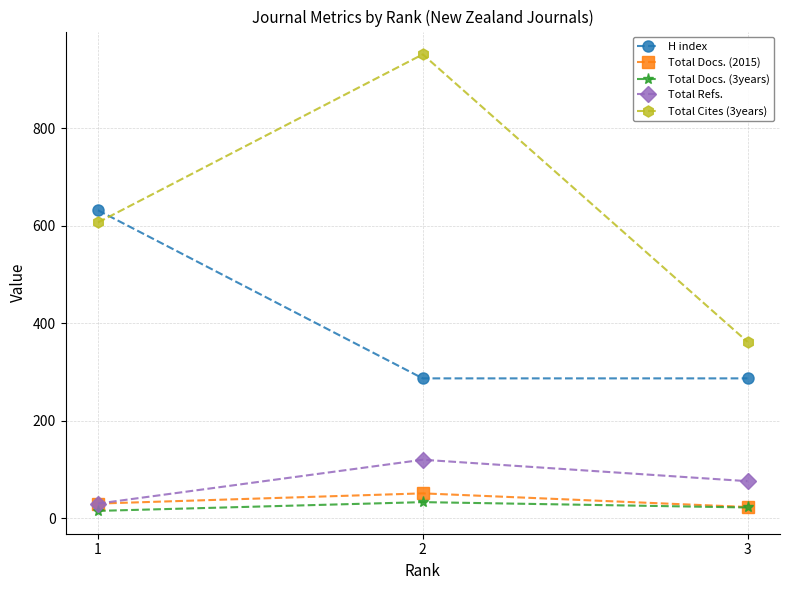

What is the sum of all Total Docs. (2015) values?

104